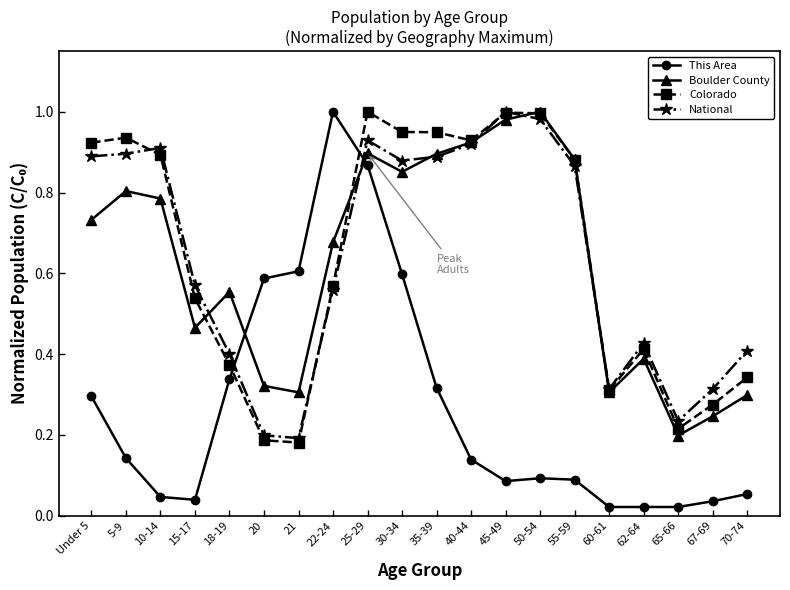

True or false: This Area has more than 0 points higher than both neighbors.

True